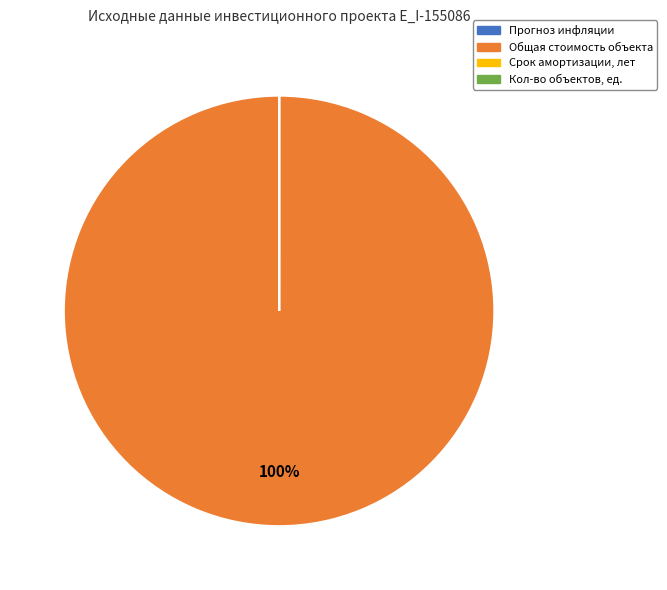

What is the majority slice?

Общая стоимость объекта